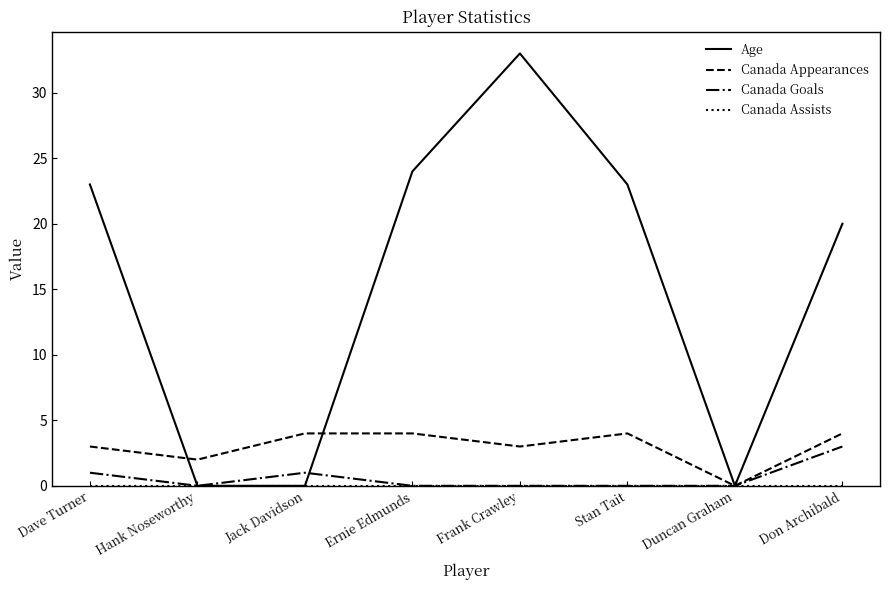

Which series has the largest total across all categories?

Age